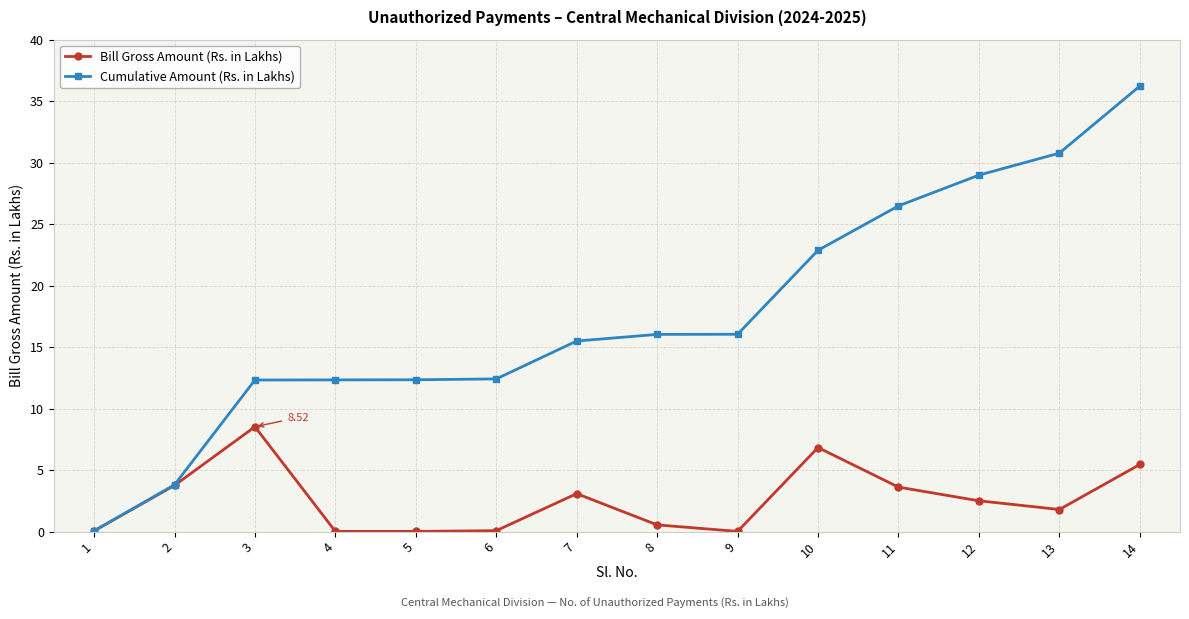

What is the value of the Bill Gross Amount (Rs. in Lakhs) point at the 11th from the left?

3.6